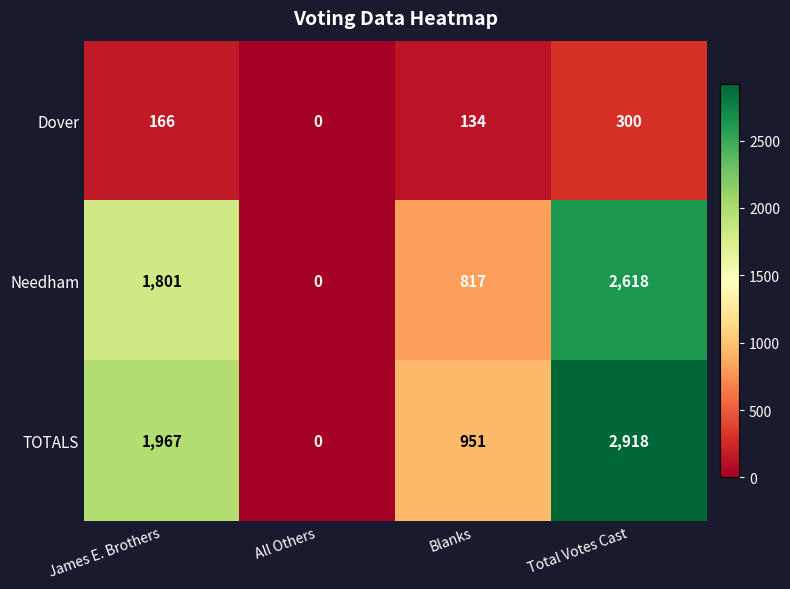

Reading left to right, extract all data points from this chart.

Dover: James E. Brothers=166	All Others=0	Blanks=134	Total Votes Cast=300
Needham: James E. Brothers=1801	All Others=0	Blanks=817	Total Votes Cast=2618
TOTALS: James E. Brothers=1967	All Others=0	Blanks=951	Total Votes Cast=2918